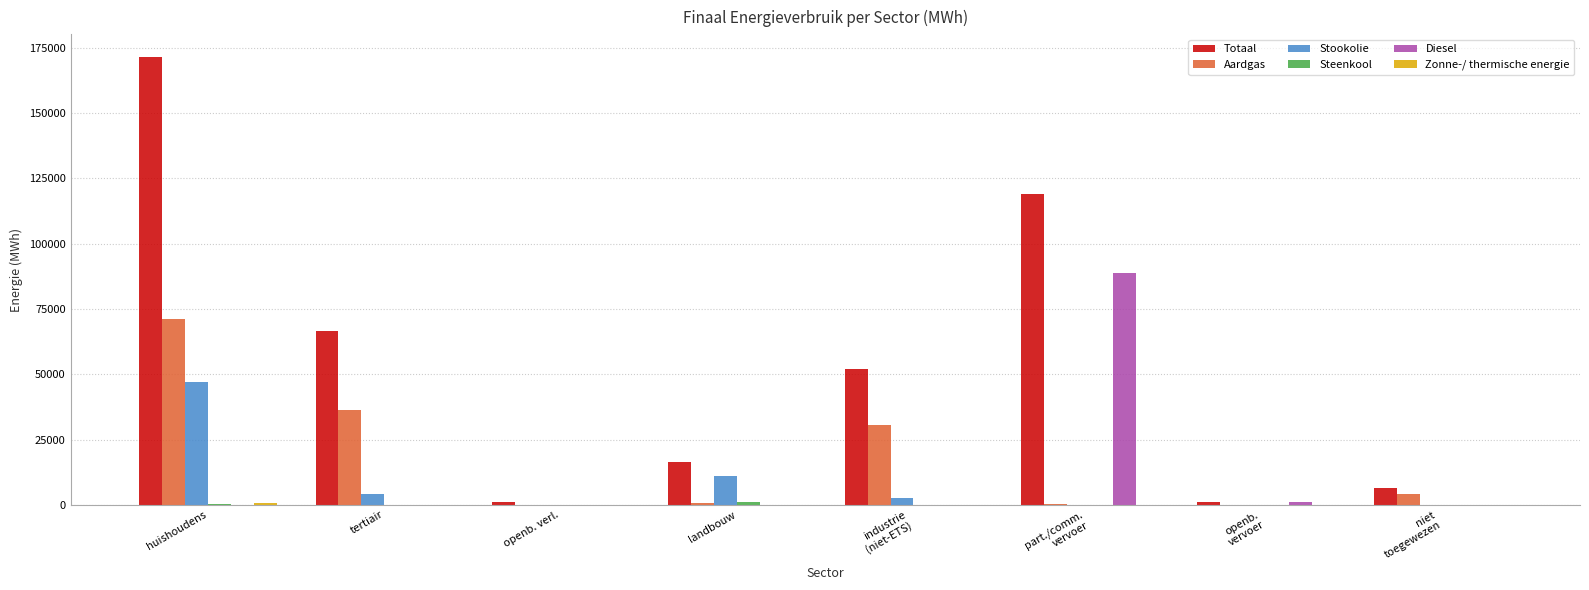

The Diesel series shows -48087.5 at tertiair. True or false?

False